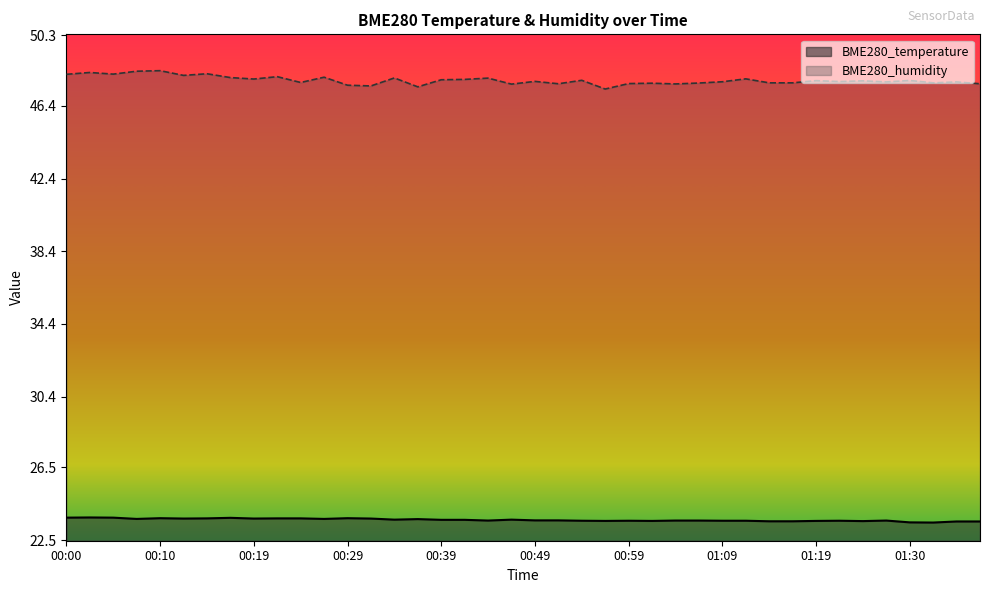

Rank the series by their maximum value, from highest to lowest.

BME280_humidity, BME280_temperature